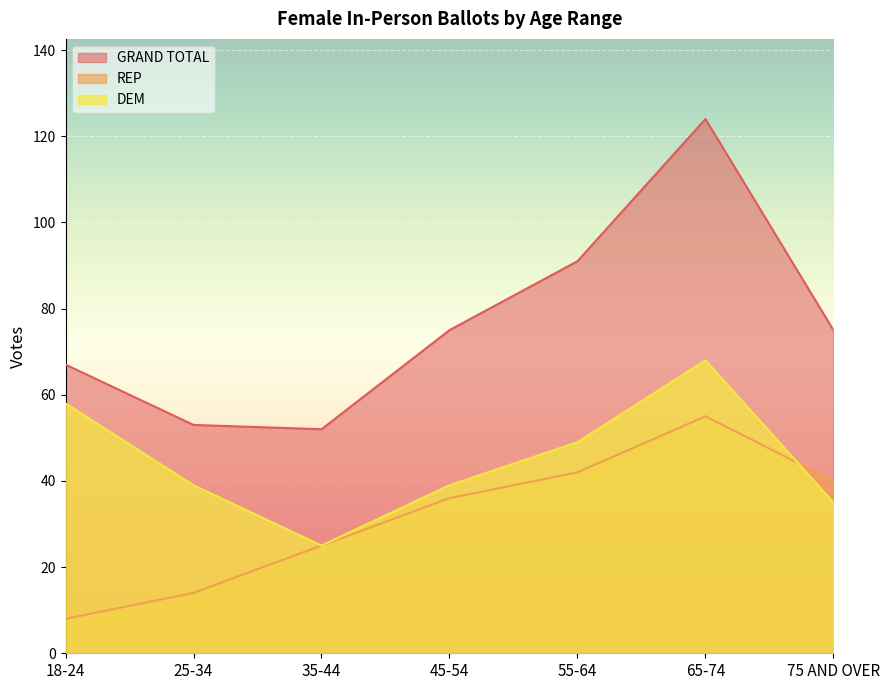

What is the total value across all series at 55-64?

182